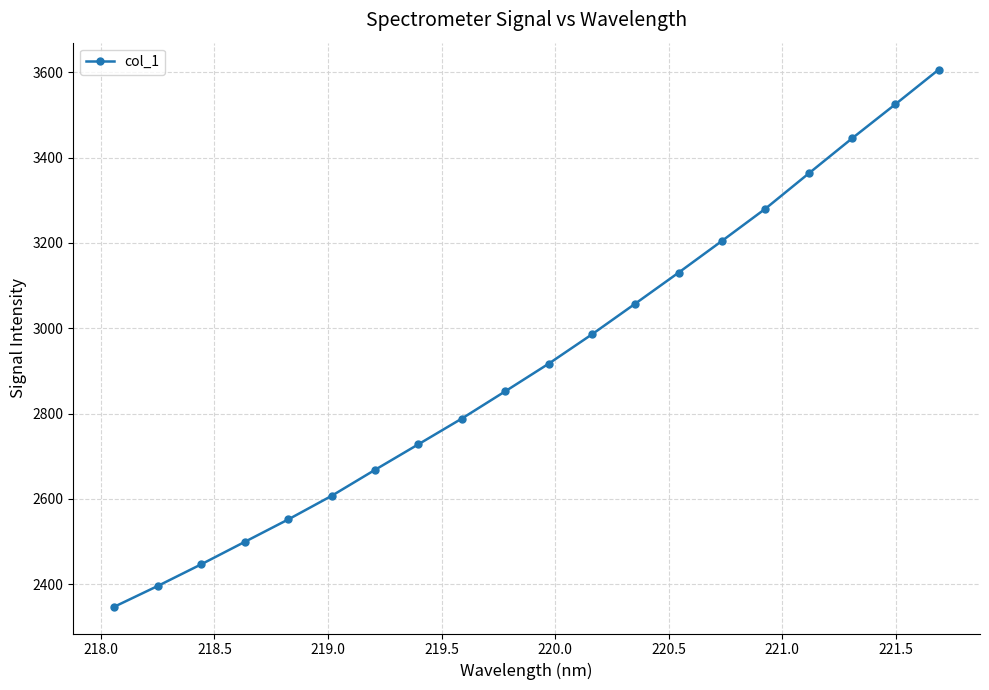

What is the value of the 10th point from the left?

2851.9